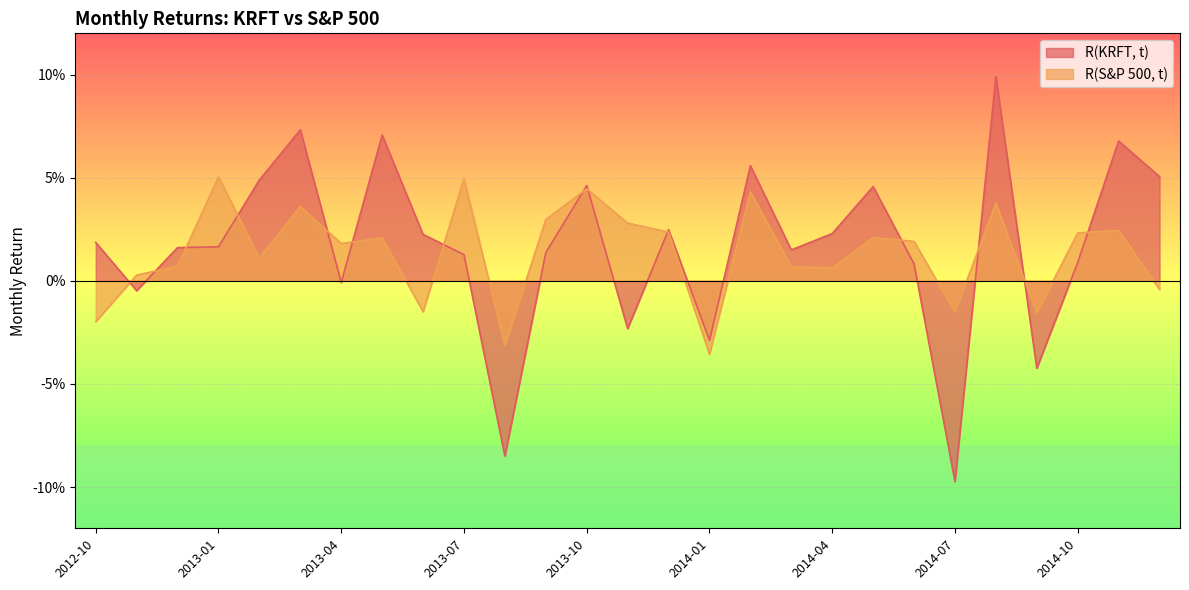

How many interior local peaks does the R(S&P 500, t) series have?

9